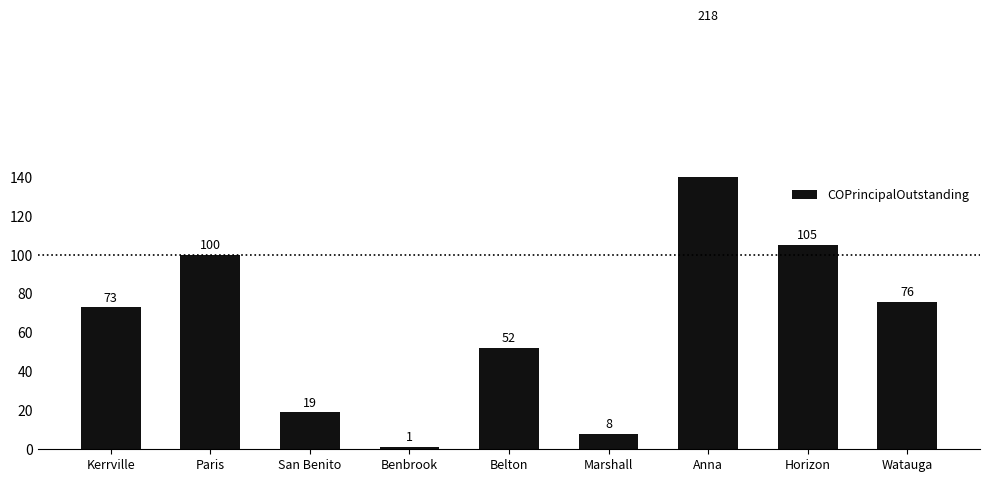

How many data points does each series have?

9